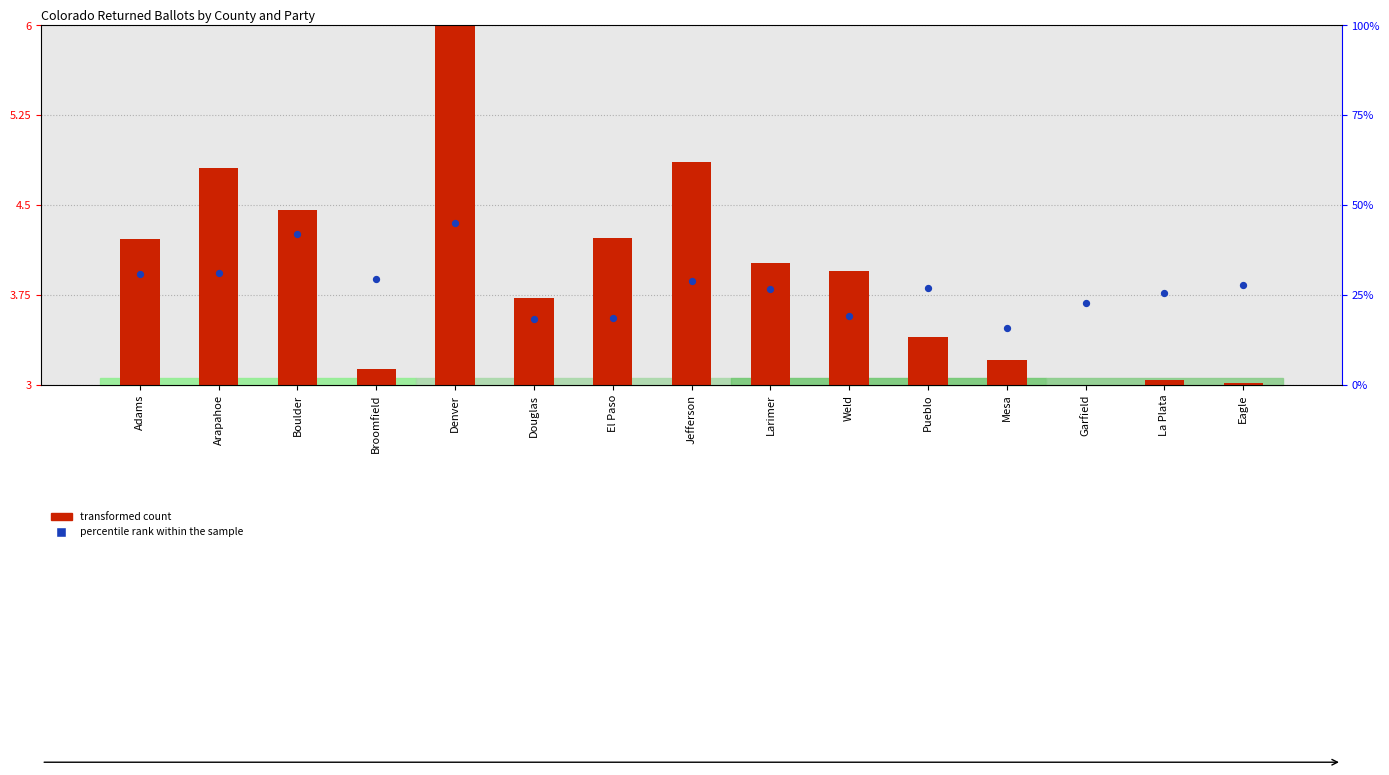

Which series reaches the minimum Y coordinate?

transformed count